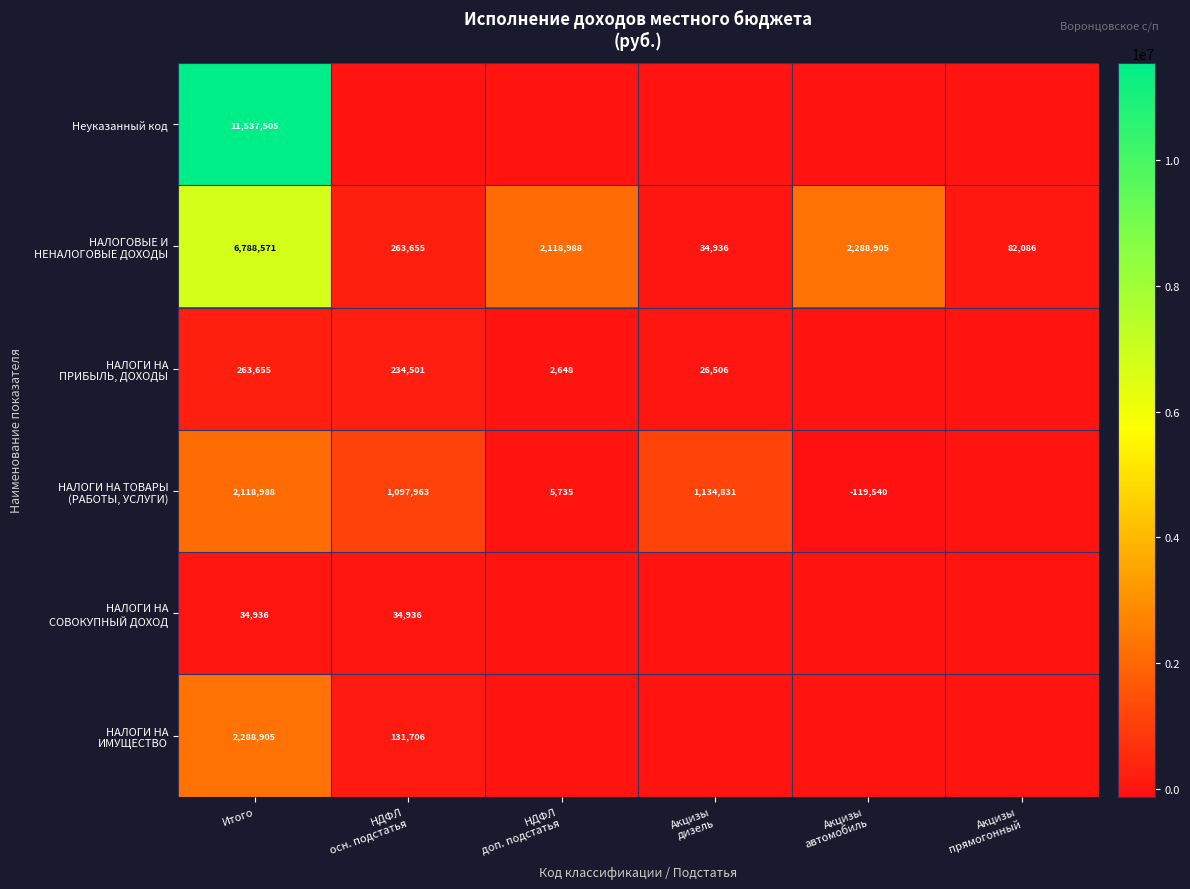

What is the total value across all series at Акцизы
прямогонный?

82086.1